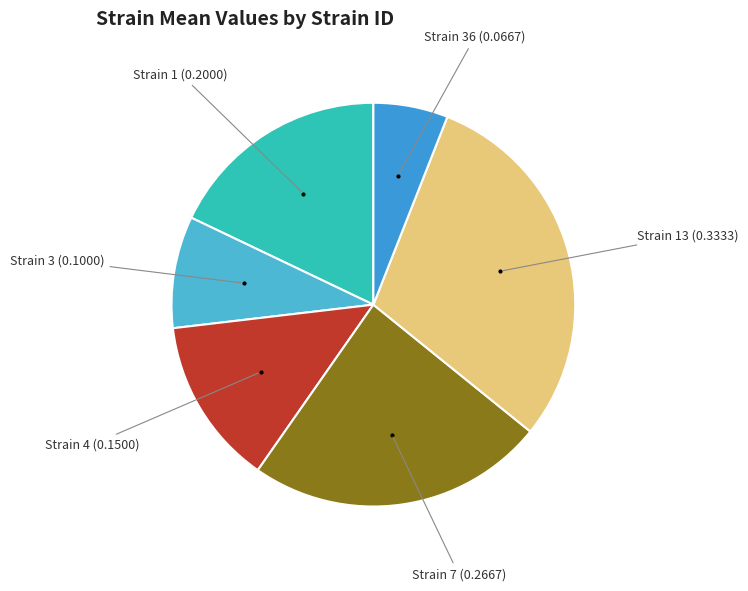

Rank the categories by value from lowest to highest.

Strain 36 (0.0667), Strain 3 (0.1000), Strain 4 (0.1500), Strain 1 (0.2000), Strain 7 (0.2667), Strain 13 (0.3333)